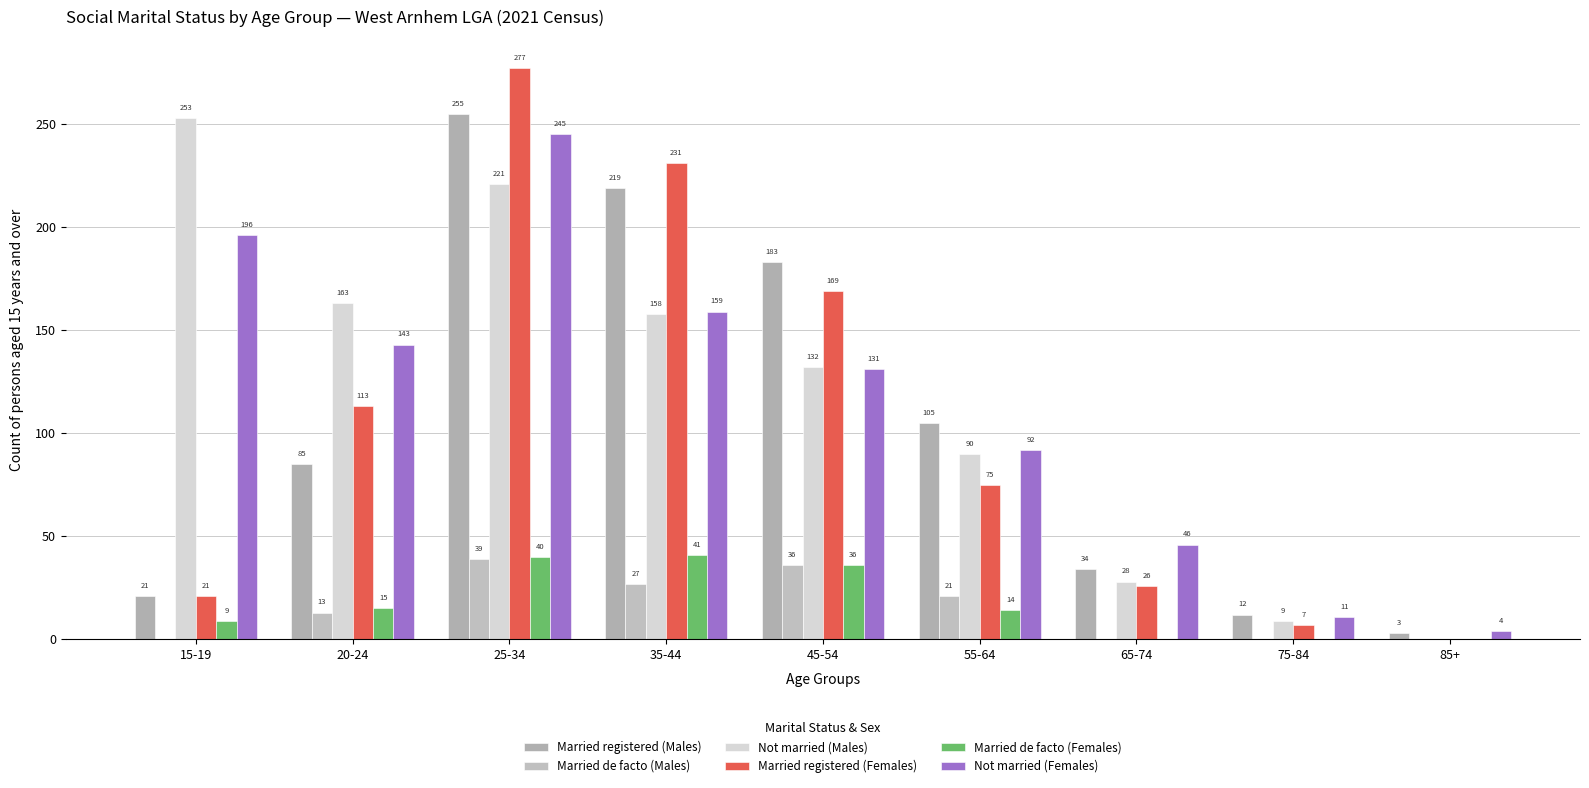

Rank the series by their maximum value, from highest to lowest.

Married registered (Females), Married registered (Males), Not married (Males), Not married (Females), Married de facto (Females), Married de facto (Males)